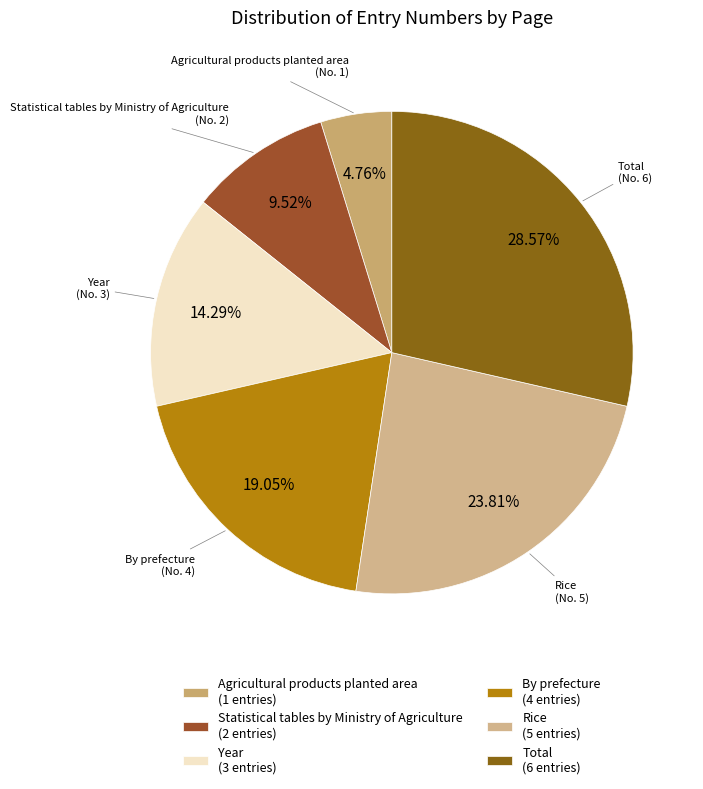

Count the number of slices in the pie.

6